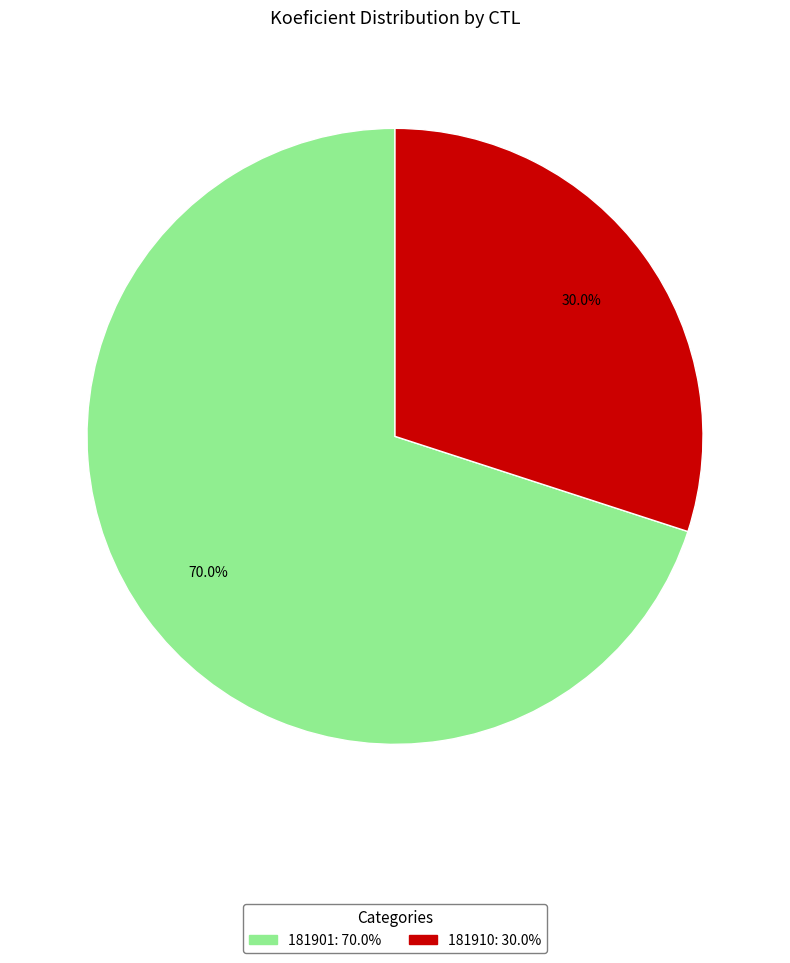

Approximately how many times larger is the value at 181910 compared to 181901?

0.4